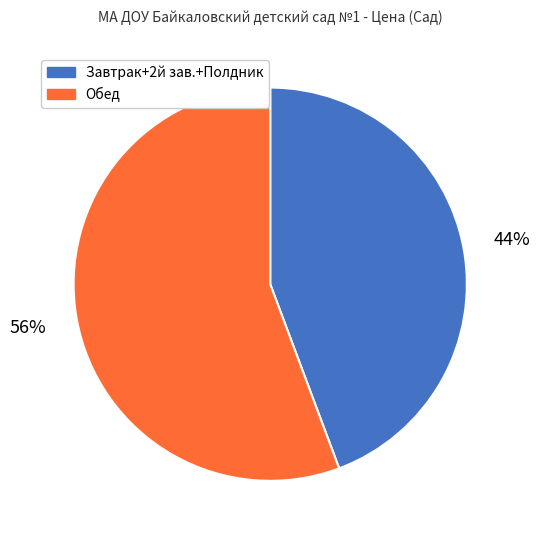

To the nearest percent, what is the average slice percentage?

50%